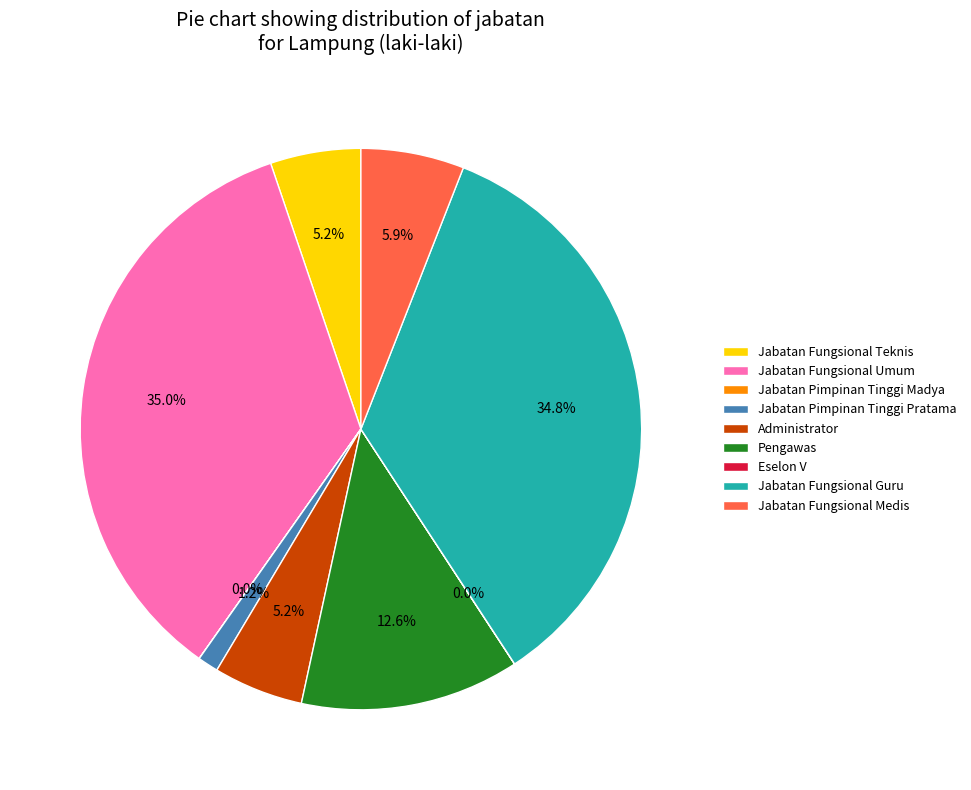

Is there a majority slice in this chart?

No